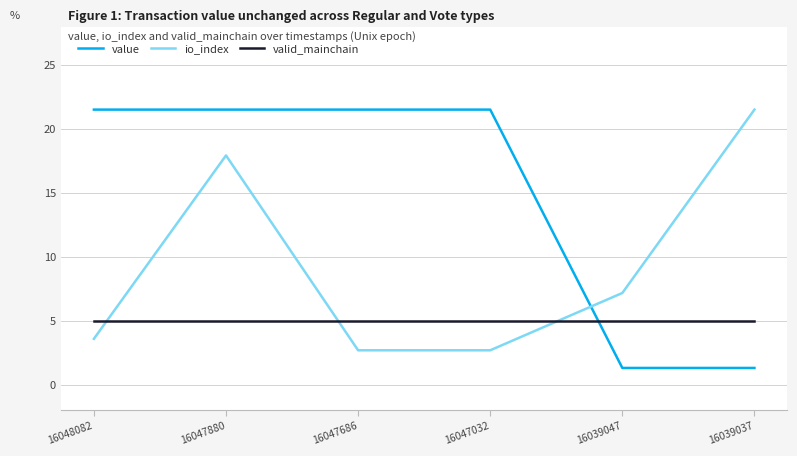

Reading left to right, transcribe all the data shown in this chart.

value: 16048082=21.5	16047880=21.5	16047686=21.5	16047032=21.5	16039047=1.3	16039037=1.3
io_index: 16048082=3.6	16047880=17.9	16047686=2.7	16047032=2.7	16039047=7.2	16039037=21.5
valid_mainchain: 16048082=5.0	16047880=5.0	16047686=5.0	16047032=5.0	16039047=5.0	16039037=5.0